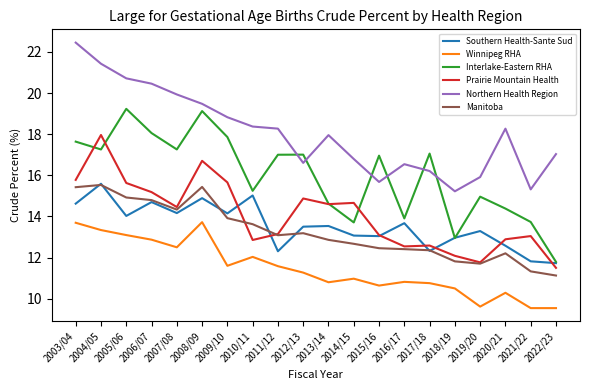

At which category is the sum across all series the highest?

2004/05